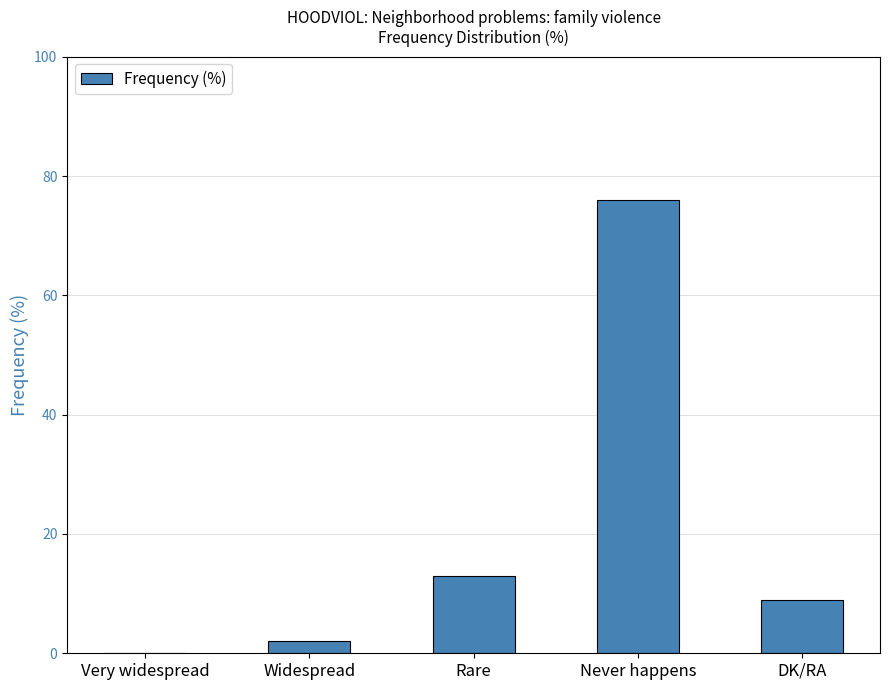

Where is the data nearest to the value 38?

Rare